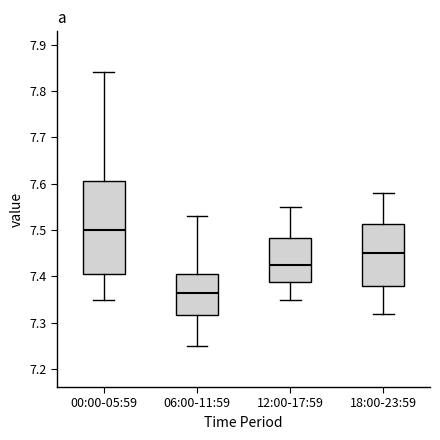

Which box has the lowest median line?

06:00-11:59